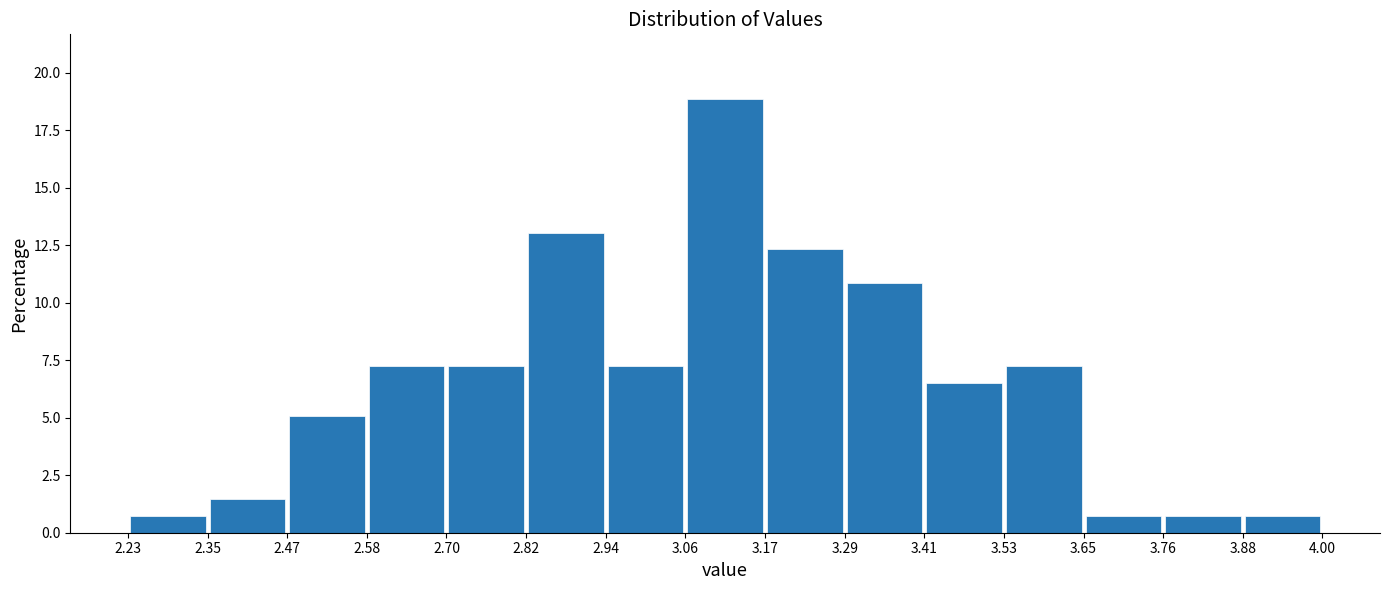

Reading left to right, transcribe this chart: for each bar, give the range it covers on the x-axis and its height. The values are not printed on the chart, so give them approximately, as read against the axis.

2.23 to 2.35: 0.5
2.35 to 2.47: 1.5
2.47 to 2.58: 5.0
2.58 to 2.70: 7.0
2.70 to 2.82: 7.0
2.82 to 2.94: 13.0
2.94 to 3.06: 7.0
3.06 to 3.17: 19.0
3.17 to 3.29: 12.5
3.29 to 3.41: 11.0
3.41 to 3.53: 6.5
3.53 to 3.65: 7.0
3.65 to 3.76: 0.5
3.76 to 3.88: 0.5
3.88 to 4.00: 0.5